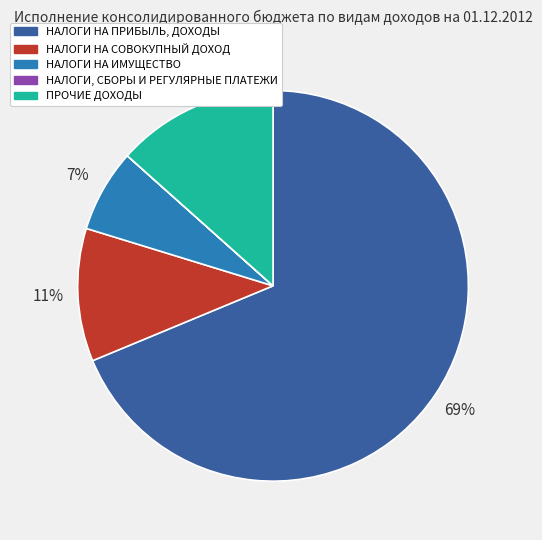

Which slice is the largest?

НАЛОГИ НА ПРИБЫЛЬ, ДОХОДЫ